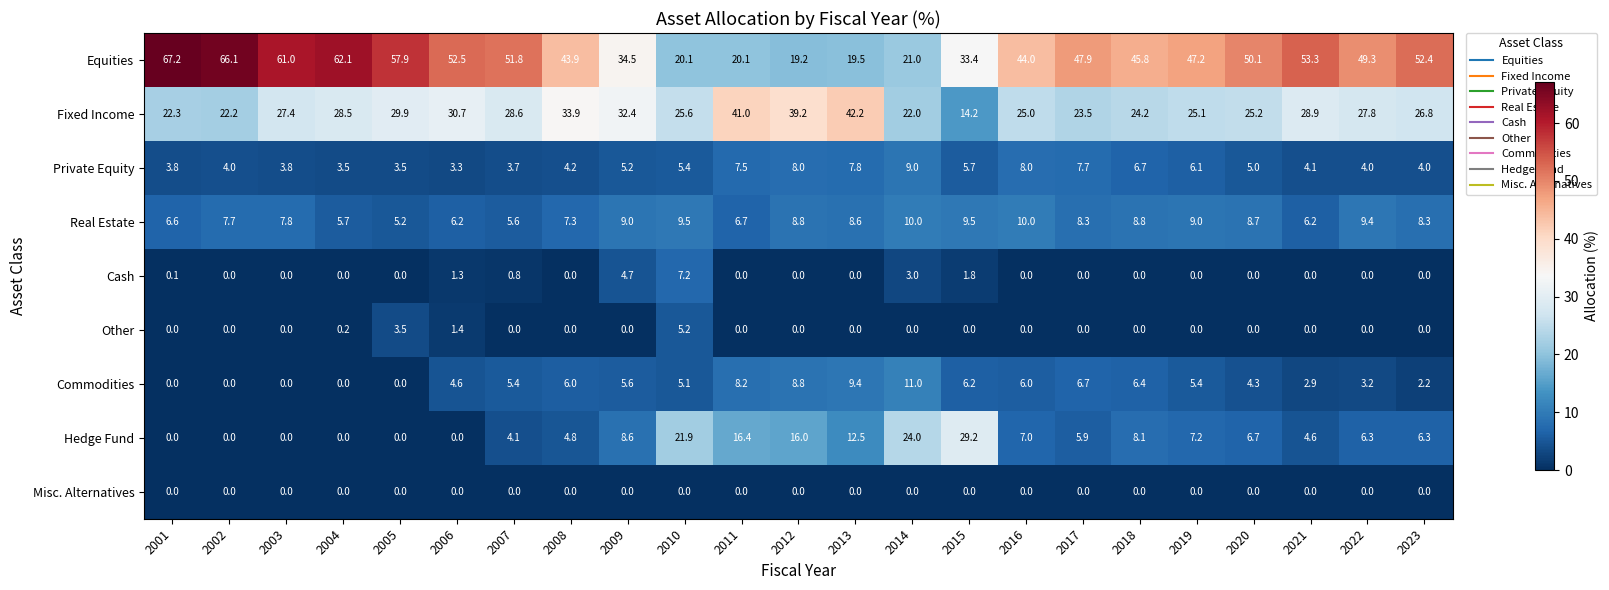

Which series has the largest range (max minus min)?

Equities